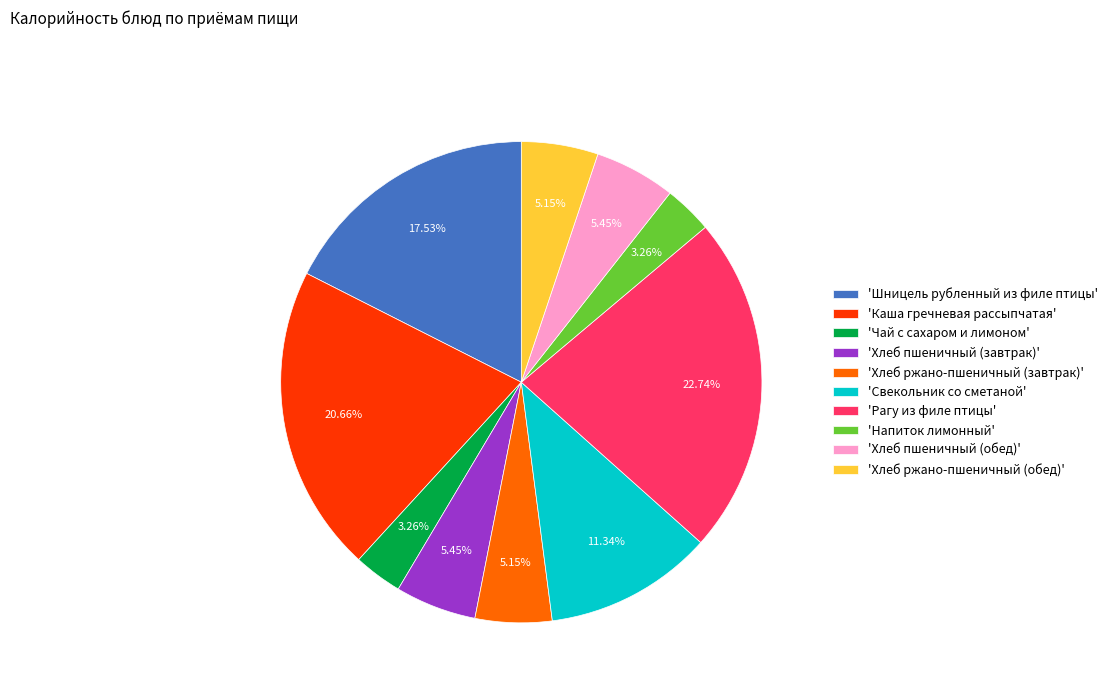

Count the number of slices in the pie.

10